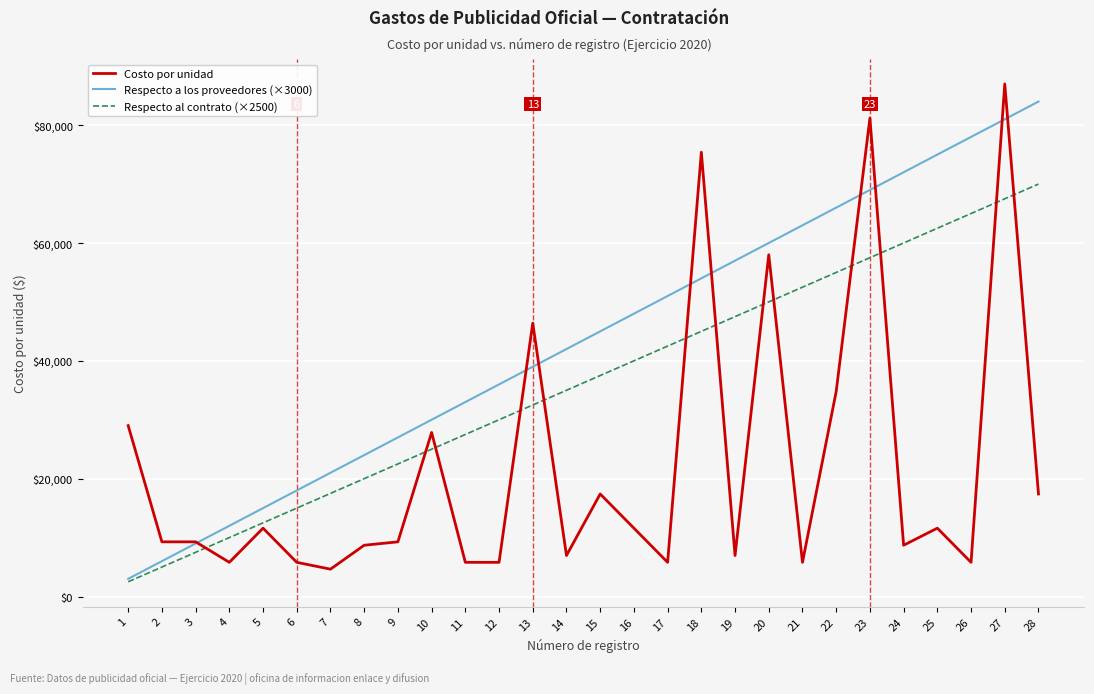

What is the sum of all Respecto al contrato (×2500) values?

1015000